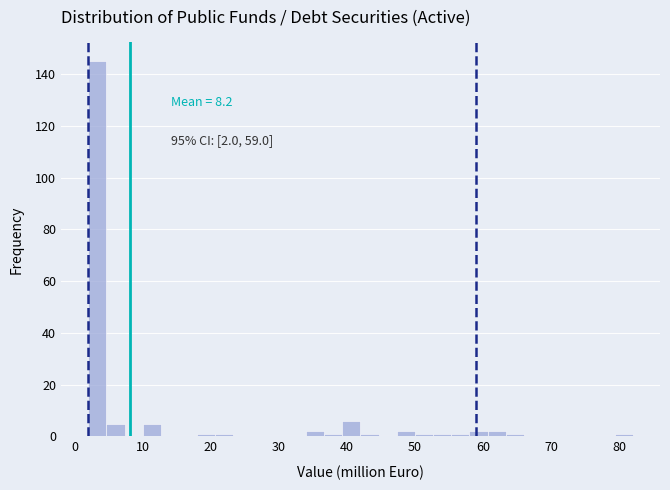

Around what value on the x-axis is the tallest bar? Give the approximate position of its centre, as read against the axis.

3